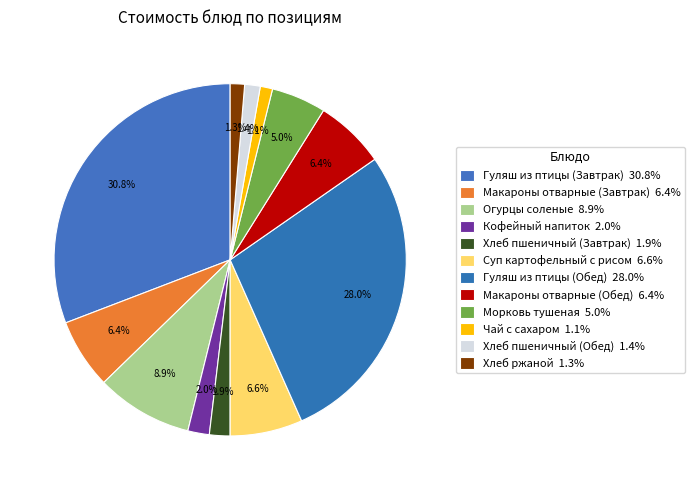

What is the largest slice in the pie chart?

Гуляш из птицы (Завтрак)